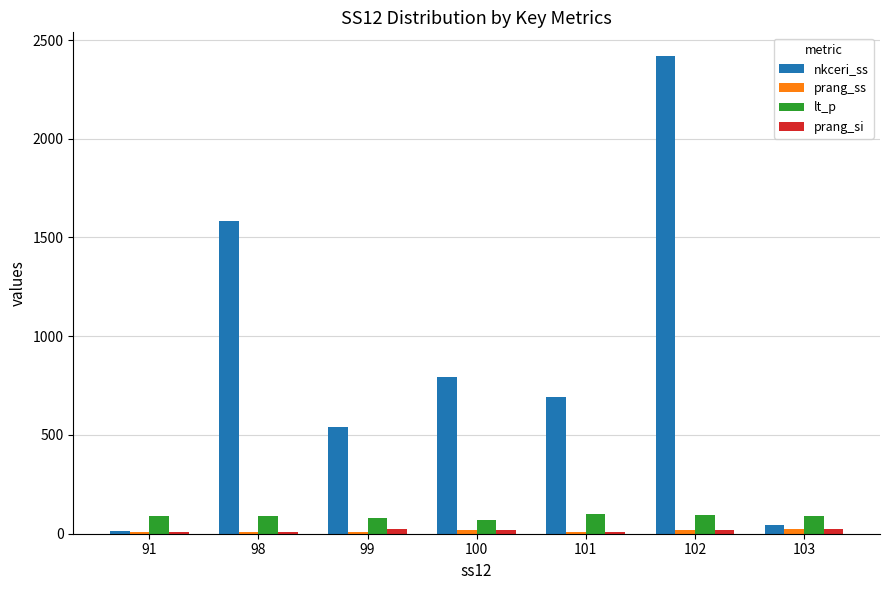

Count the number of data series in this chart.

4